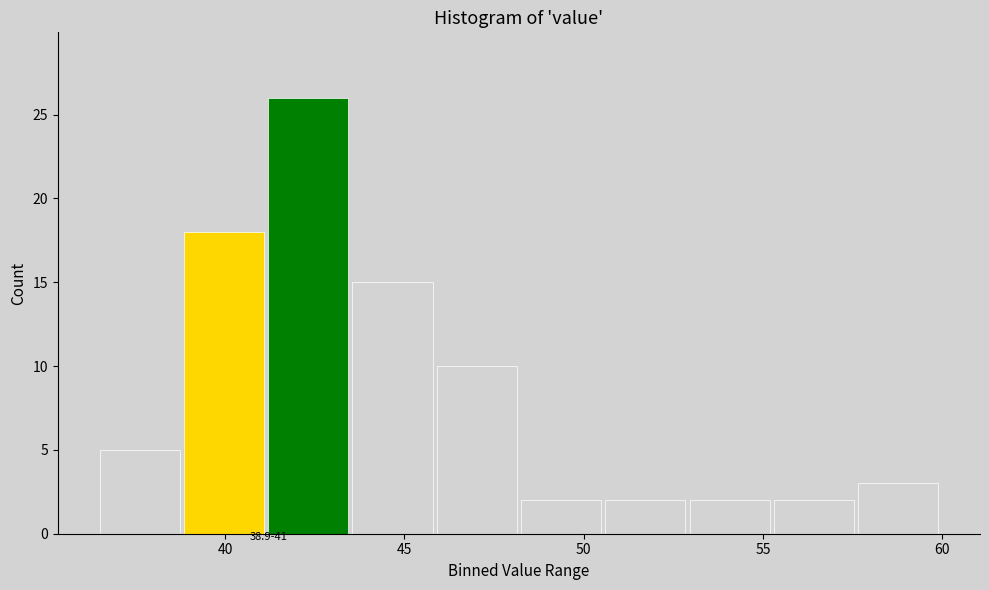

Over which range of the x-axis is the bar tallest?

41.20 to 43.55